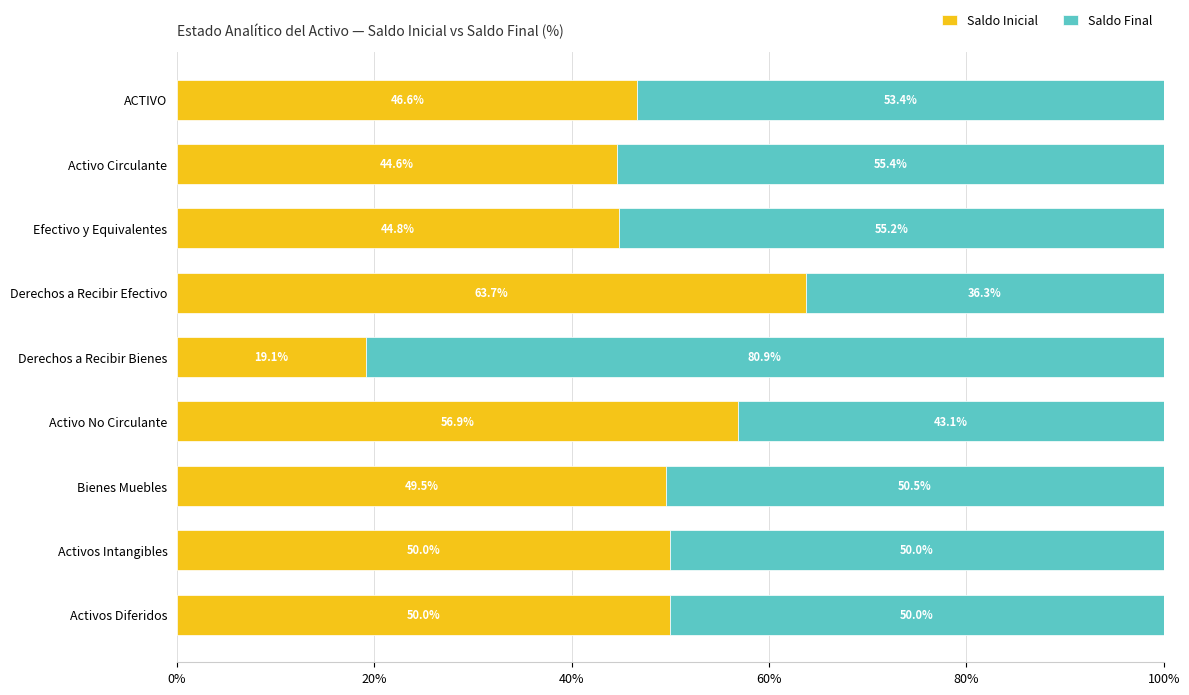

The Saldo Inicial series shows 30.0 at Activos Diferidos. True or false?

False